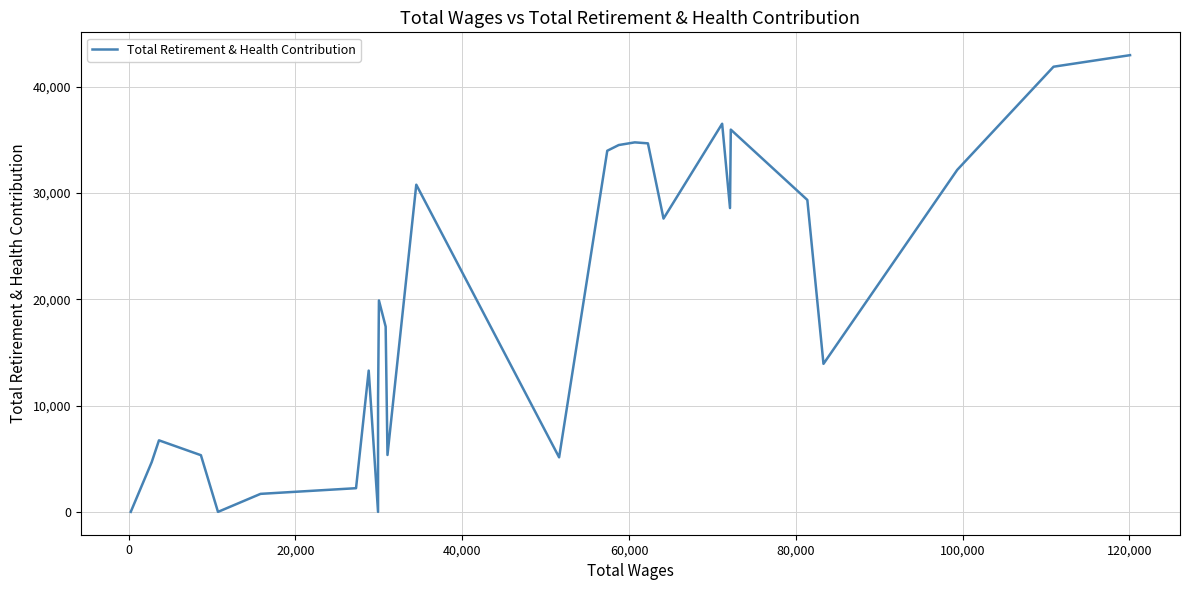

What is the greatest value displayed?

42970